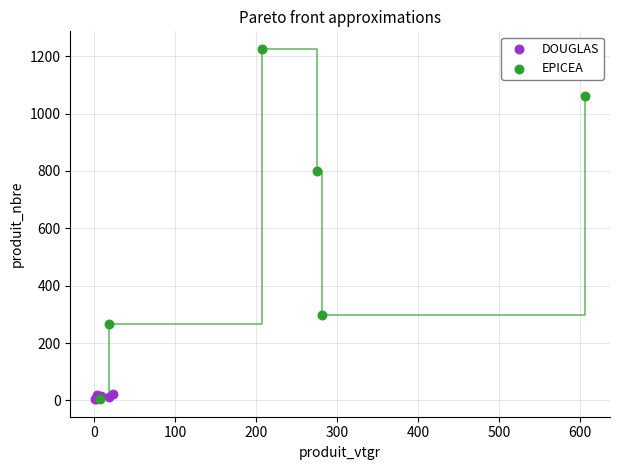

Which series has the widest spread of Y values?

EPICEA